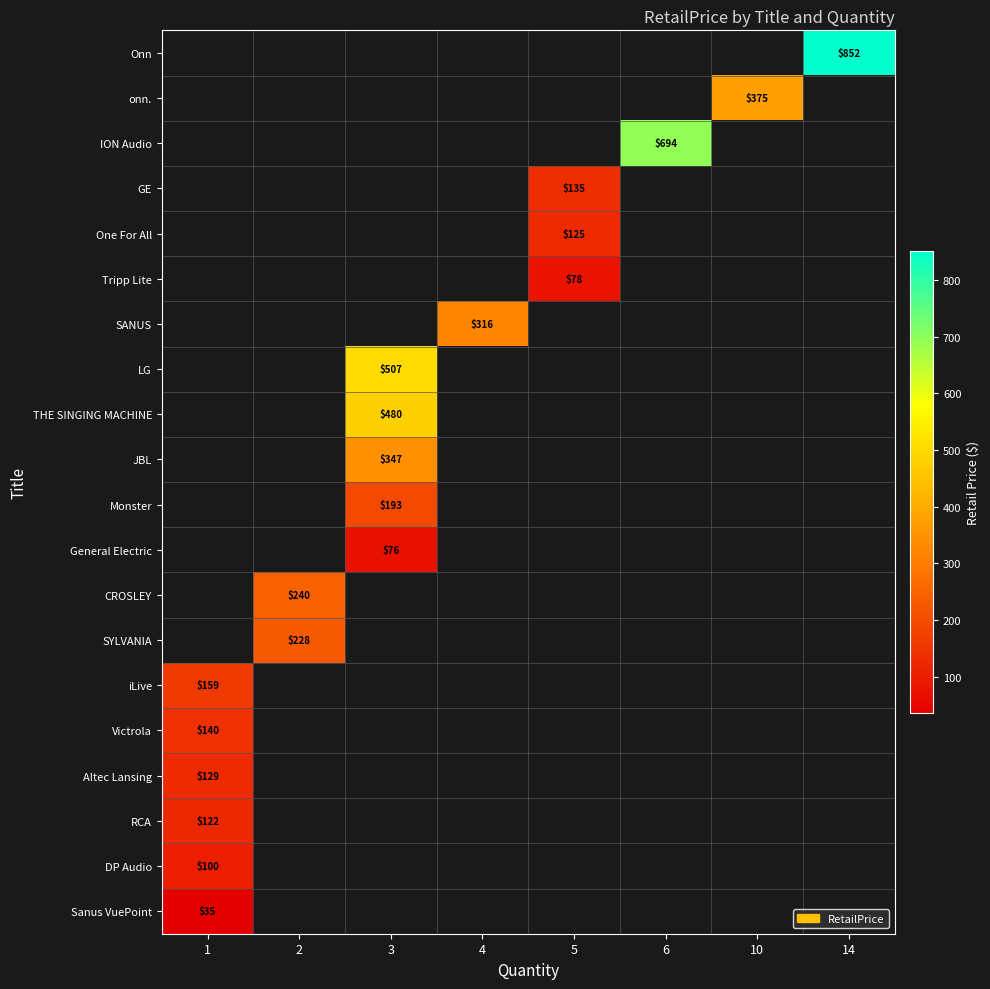

Count the number of categories in the chart.

8